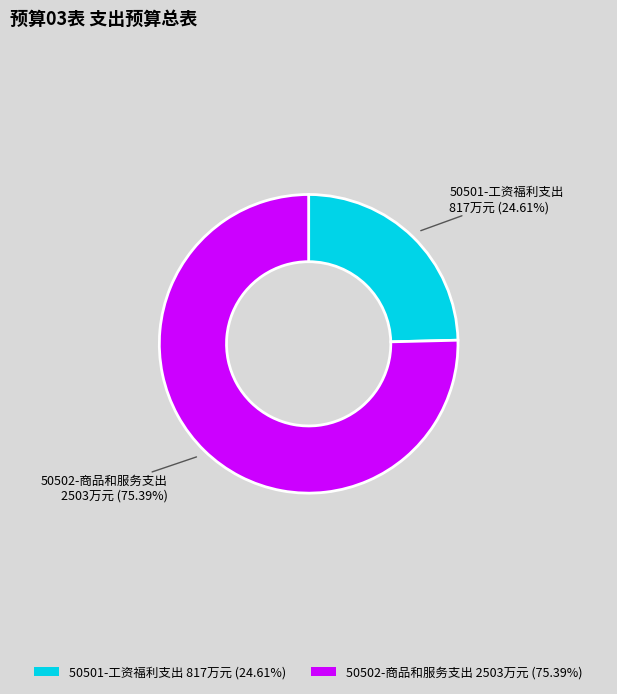

What percentage is the 50502-商品和服务支出 slice, to the nearest percent?

75%